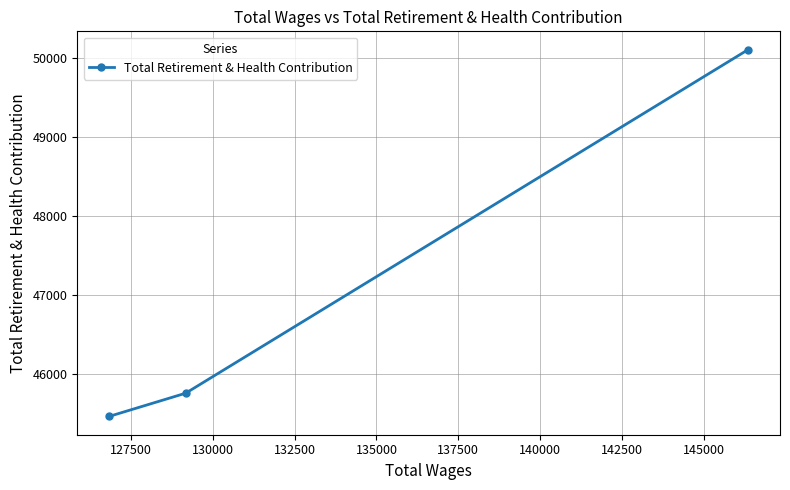

What is the minimum value shown in the chart?

45460